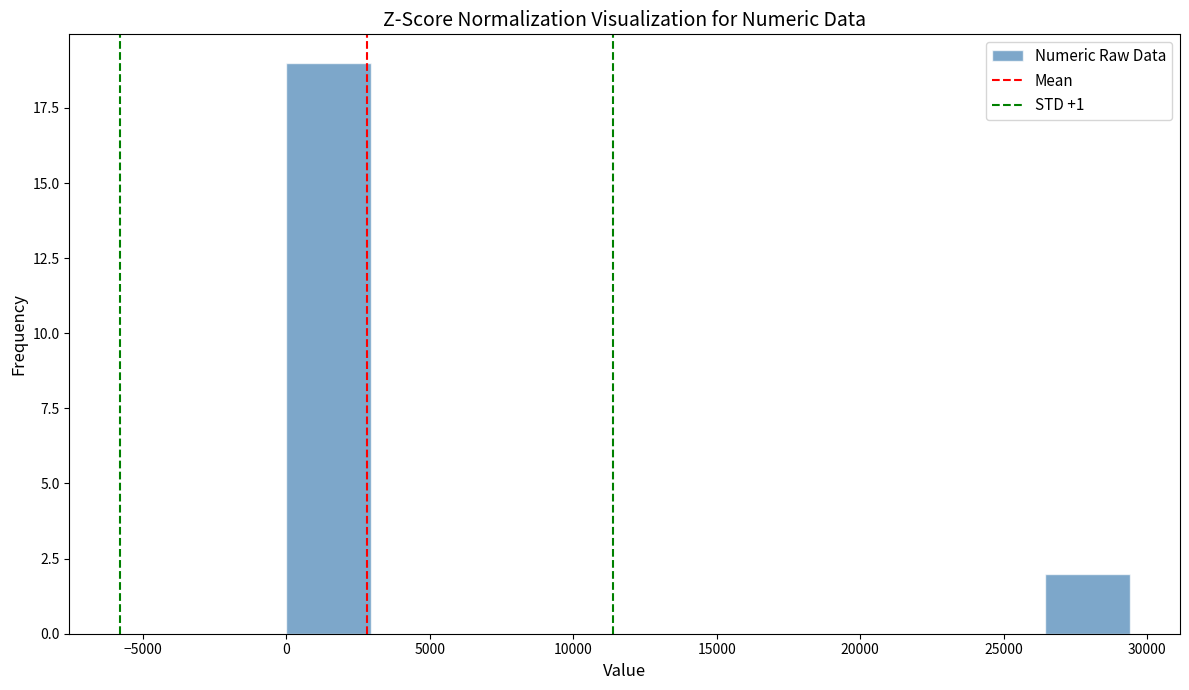

How tall is the bar that spans 26500 to 29500 on the x-axis? Neither the bar edges nor the heights are printed on the chart, so give them approximately, as read against the axes.

2